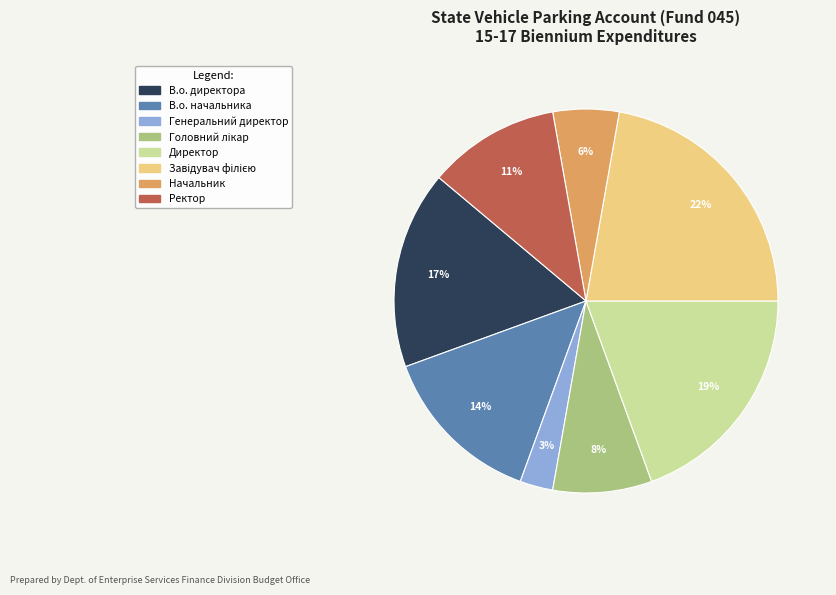

The Ректор slice represents 1% of the pie. True or false?

False